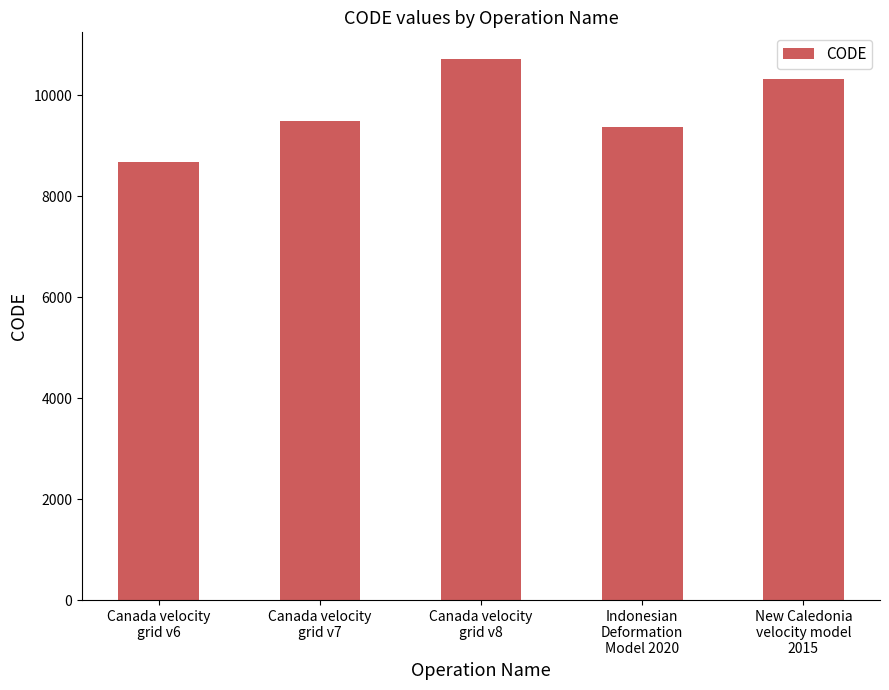

How many data points does each series have?

5